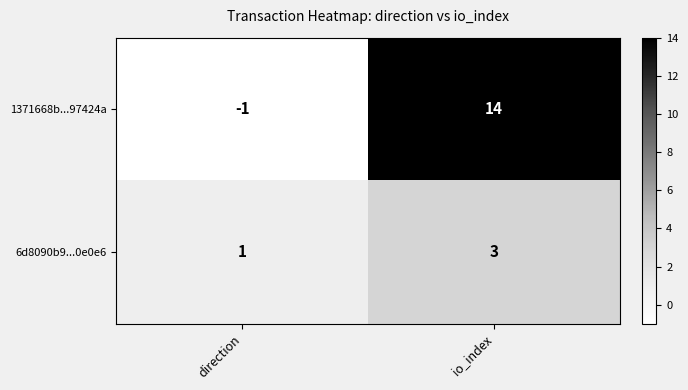

Which series has the widest spread of values?

1371668b...97424a